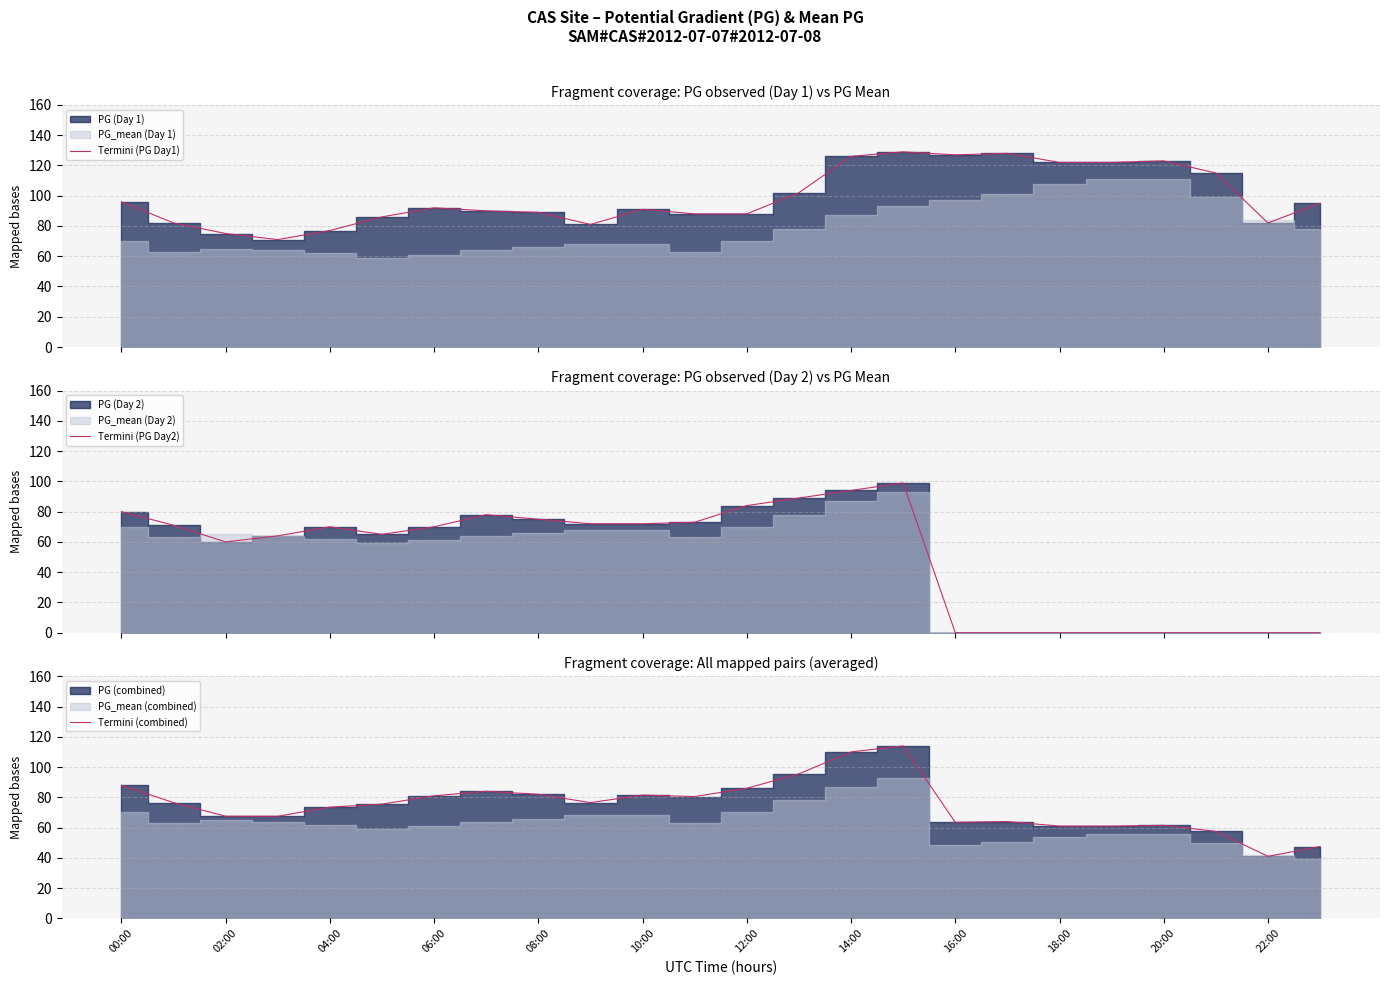

True or false: Termini (PG Day2) and Termini (combined) cross at least once.

False